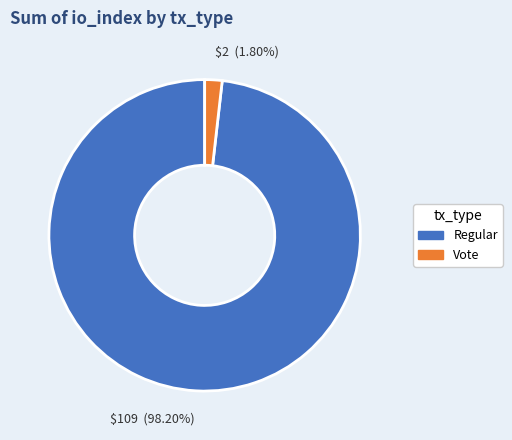

Rank the categories by value from lowest to highest.

$2 (1.80%), $109 (98.20%)